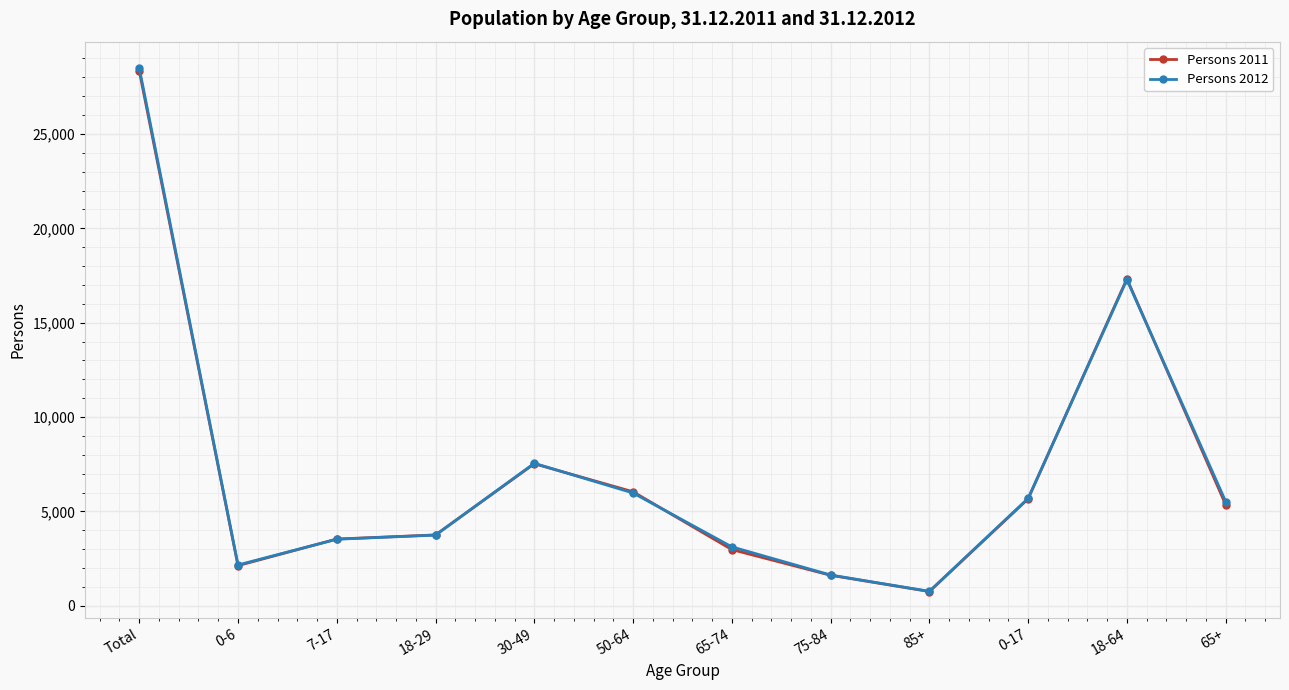

What is the average value of the Persons 2012 series?

7126